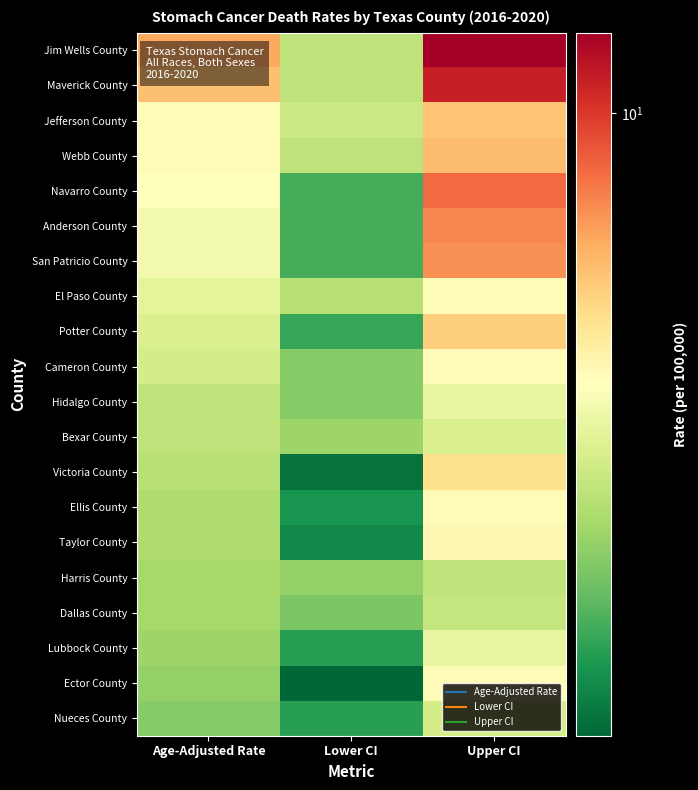

What is the total value across all series at Lower CI?

65.8